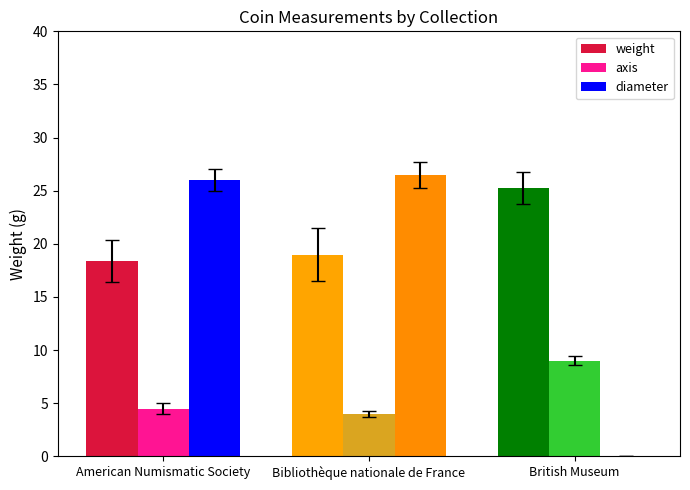

Reading left to right, transcribe all the data shown in this chart.

weight: American Numismatic Society=18.4	Bibliothèque nationale de France=19.0	British Museum=25.3
axis: American Numismatic Society=4.5	Bibliothèque nationale de France=4.0	British Museum=9.0
diameter: American Numismatic Society=26.0	Bibliothèque nationale de France=26.5	British Museum=0.0